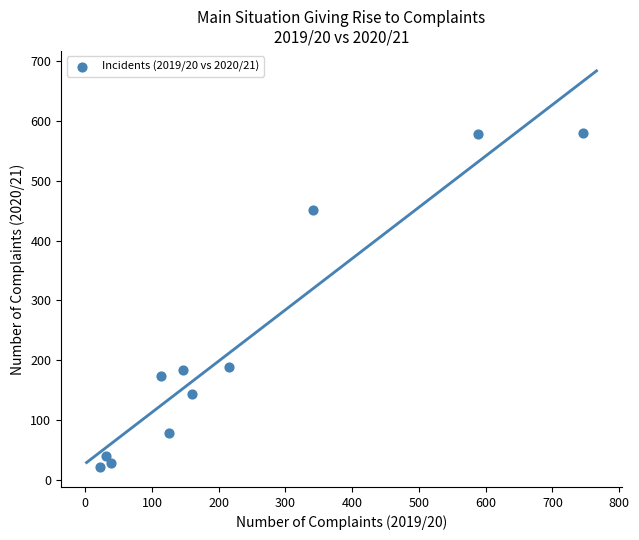

What is the average Y value?

224